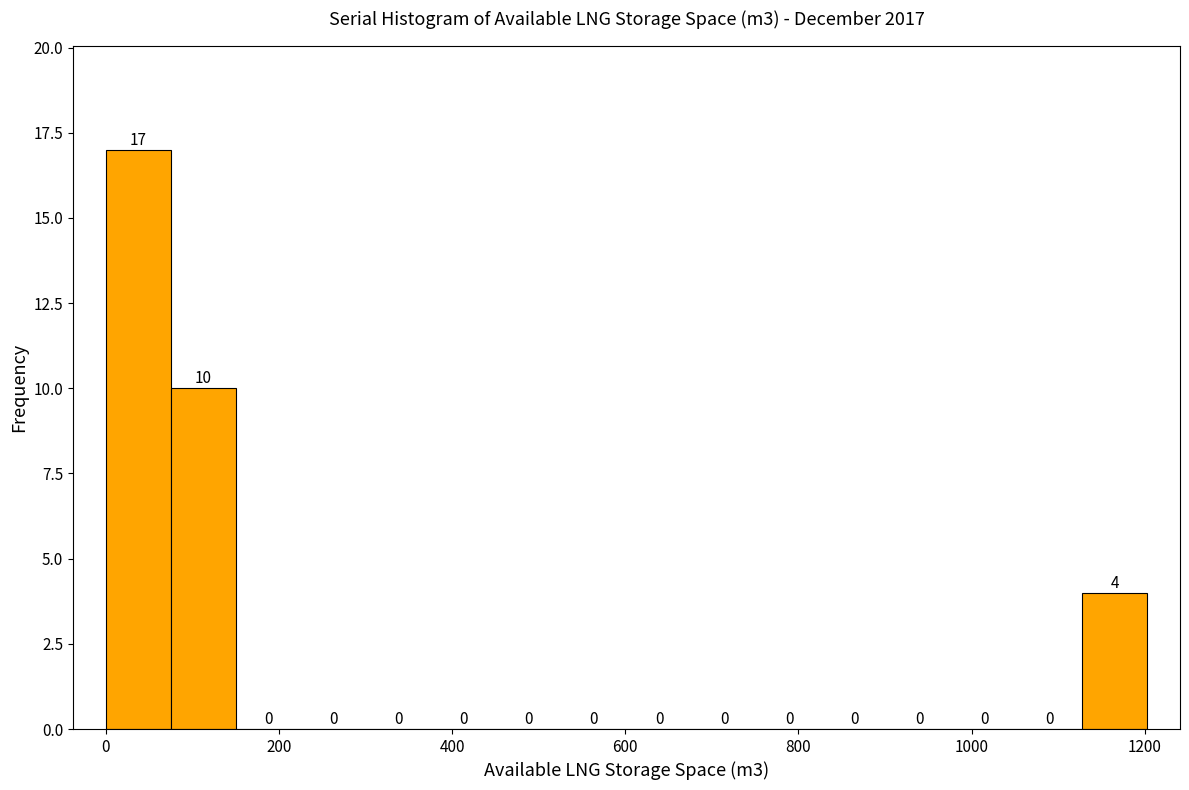

Read against the x-axis, roughly where is the centre of the tallest bar?

40